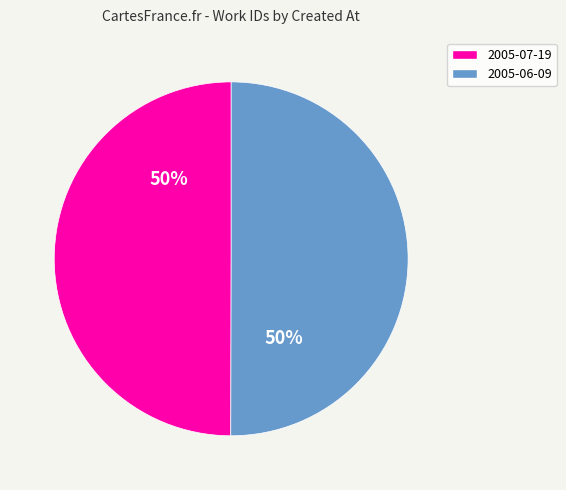

Do 2005-06-09 and 2005-07-19 together represent more than half of the pie?

Yes